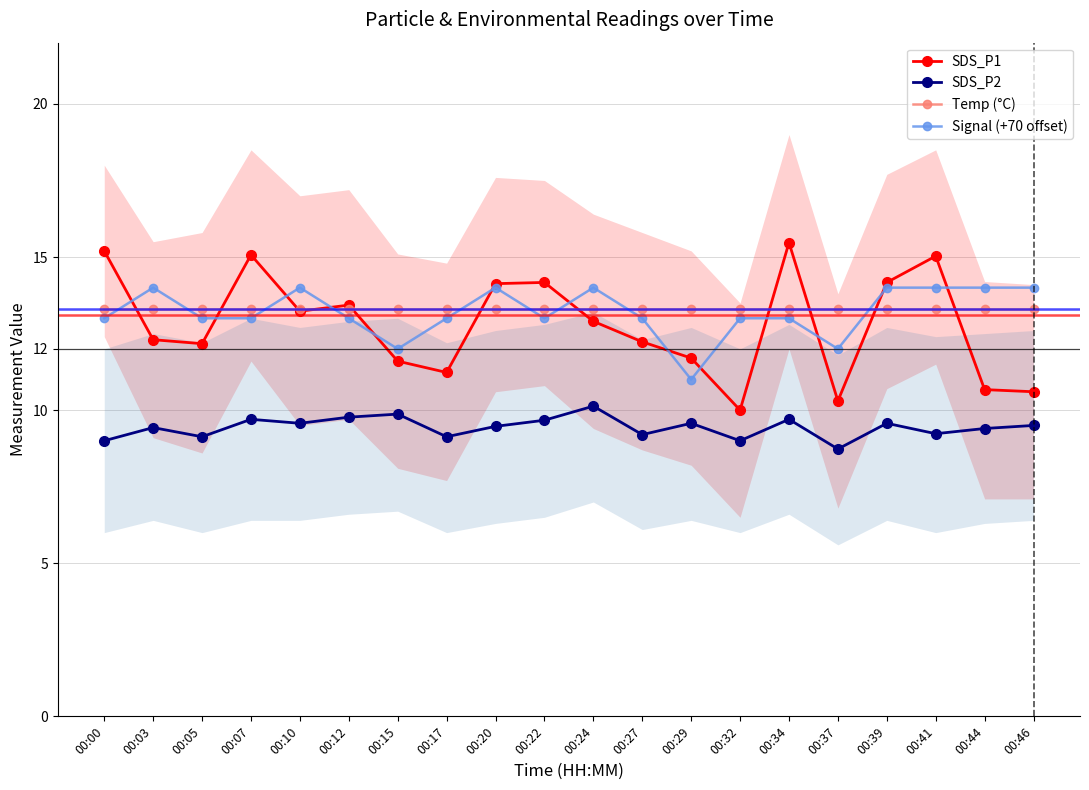

What is the difference between the highest and lowest values at 00:03?

4.6